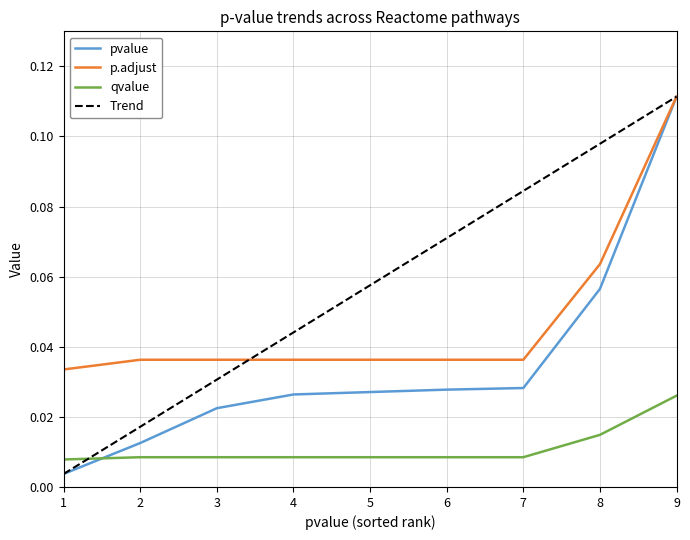

Is the value of pvalue at 2 greater than the value of qvalue at 2?

Yes